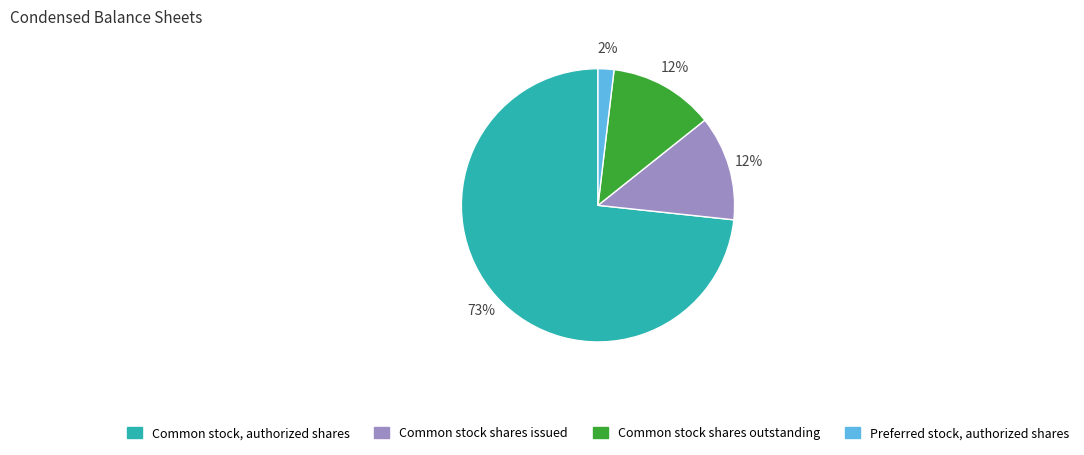

Count the number of slices in the pie.

4